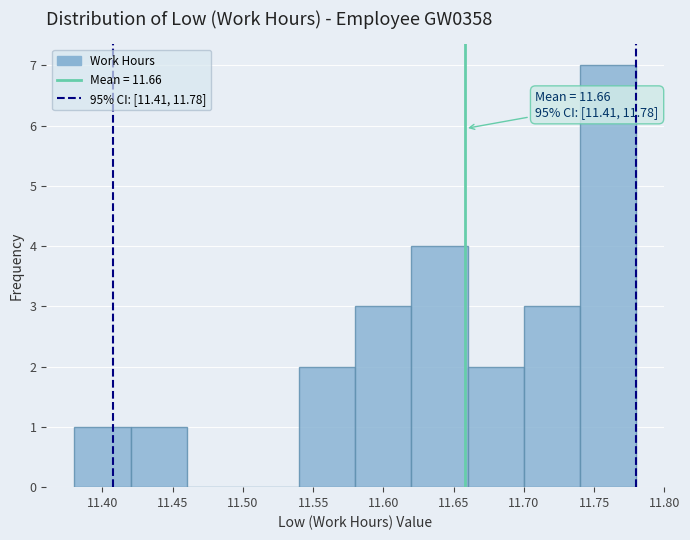

Over which range of the x-axis is the bar tallest?

11.74 to 11.78